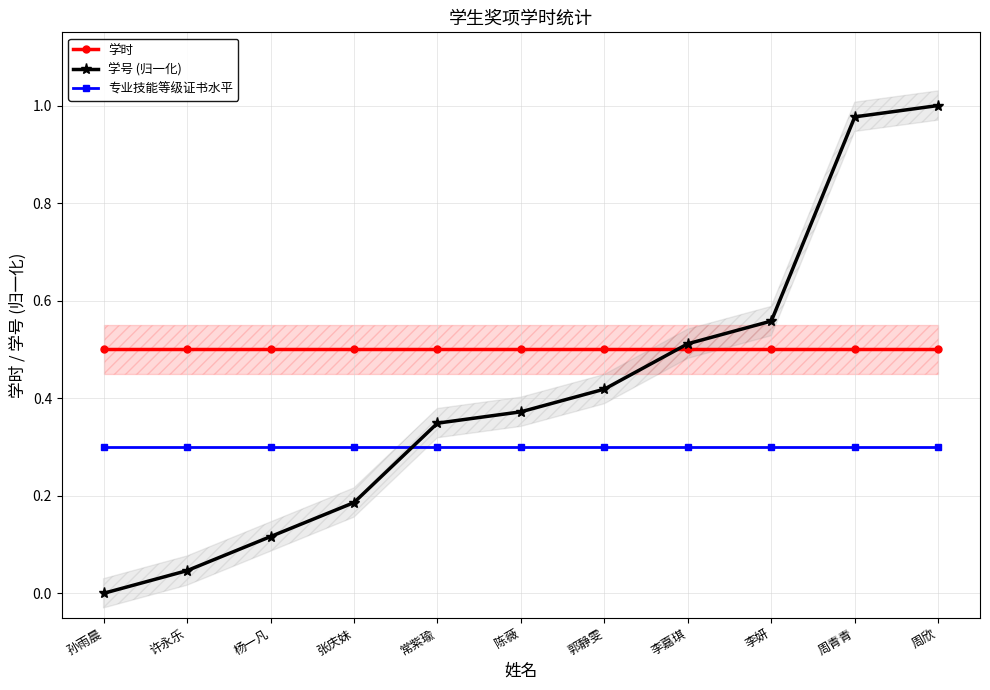

How many lines are shown in the chart?

3